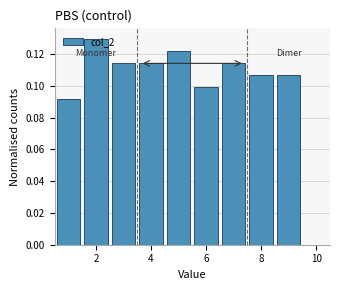

How tall is the bar that spans 3.5 to 4.5 on the x-axis? Neither the bar edges nor the heights are printed on the chart, so give them approximately, as read against the axes.

0.114